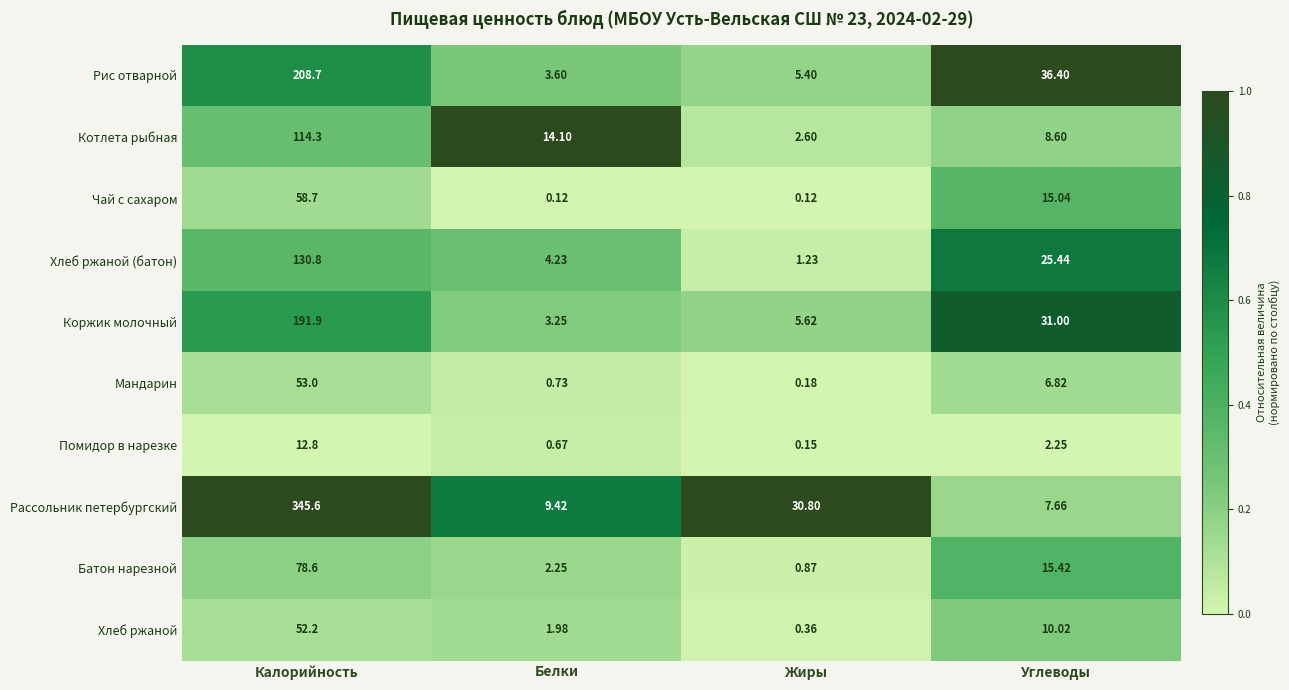

What is the total value across all series at Жиры?

47.3